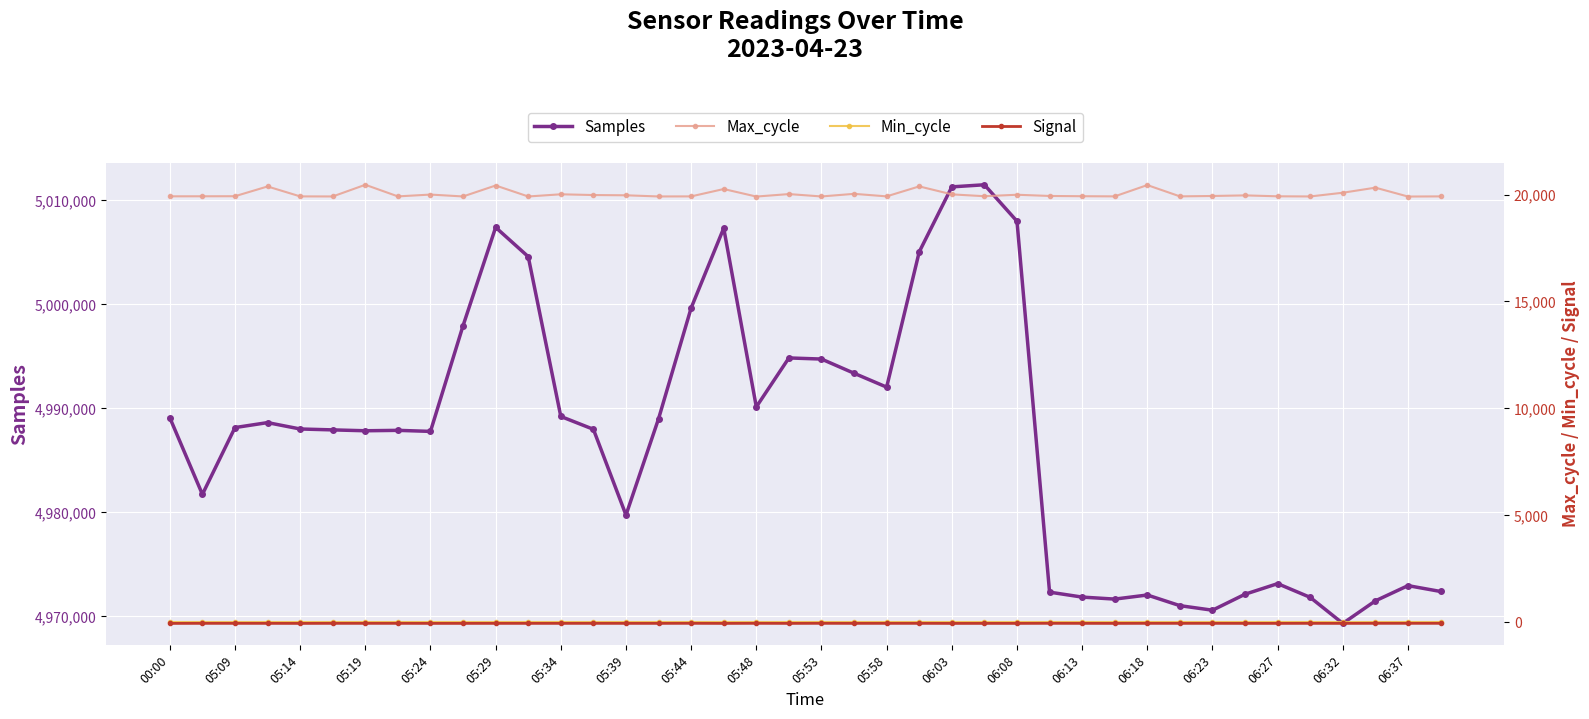

Reading left to right, list all the values displayed in this chart.

Samples: 4989103	4981731	4988155	4988632	4988019	4987932	4987848	4987888	4987787	4997955	5007404	5004590	4989224	4987989	4979744	4989004	4999657	5007332	4990143	4994850	4994743	4993378	4992043	5005049	5011298	5011500	5007997	4972332	4971856	4971663	4972056	4971032	4970595	4972132	4973149	4971828	4969325	4971495	4972958	4972396
Max_cycle: 19916	19918	19921	20377	19913	19910	20456	19913	19998	19910	20422	19909	20011	19976	19964	19910	19913	20257	19905	20021	19910	20032	19914	20380	20008	19921	19990	19933	19921	19914	20442	19914	19932	19960	19917	19910	20084	20321	19906	19913
Min_cycle: 28	28	28	28	28	28	28	28	28	28	28	28	28	28	28	28	28	28	28	28	28	28	28	28	28	28	28	28	28	28	28	28	28	28	28	28	28	28	28	28
Signal: -48	-45	-45	-46	-48	-45	-45	-45	-47	-47	-46	-46	-46	-45	-46	-46	-44	-48	-44	-47	-44	-46	-45	-45	-48	-47	-47	-44	-46	-47	-45	-45	-45	-47	-47	-45	-47	-44	-44	-44